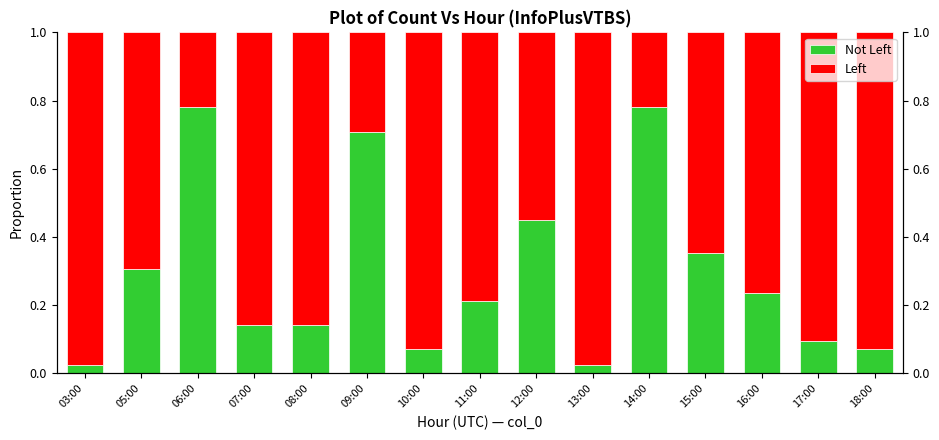

What is the difference between the maximum and second lowest values in the Not Left series?

0.8